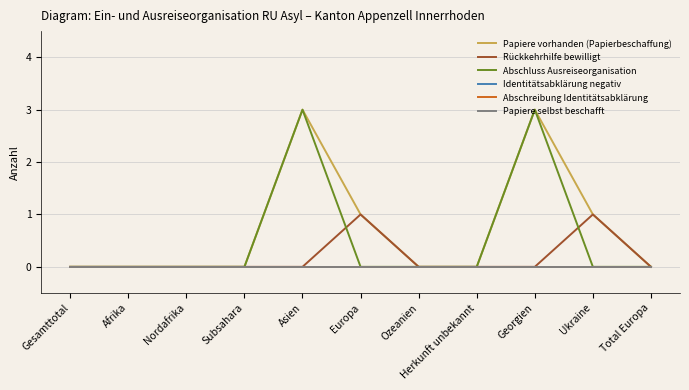

What is the average value of the Papiere vorhanden (Papierbeschaffung) series?

1